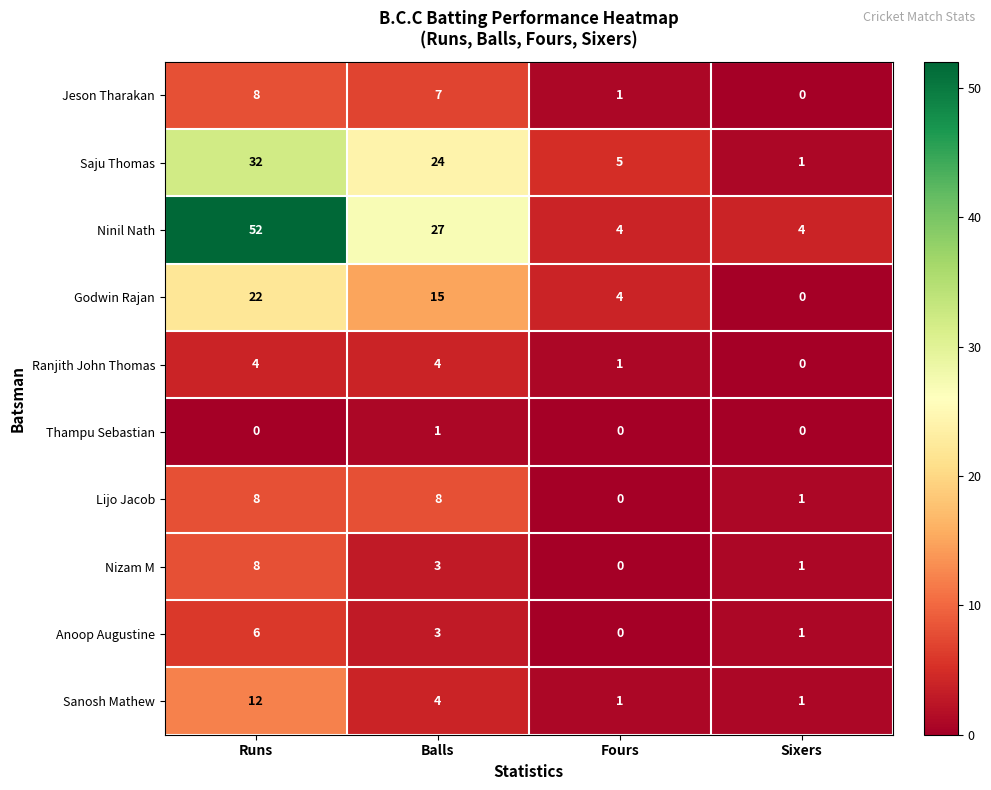

Which series has the largest range (max minus min)?

Ninil Nath